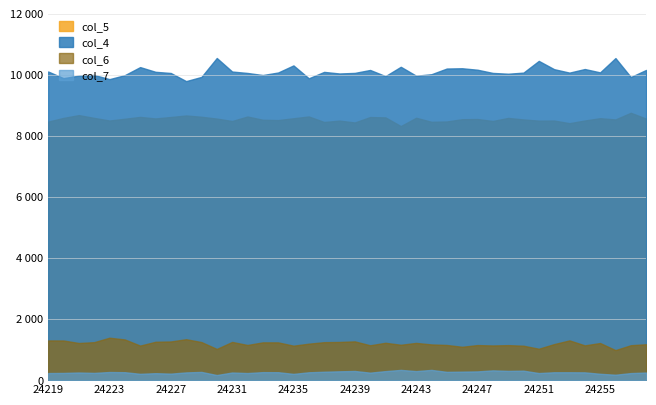

True or false: col_4 and col_7 intersect in this chart.

False